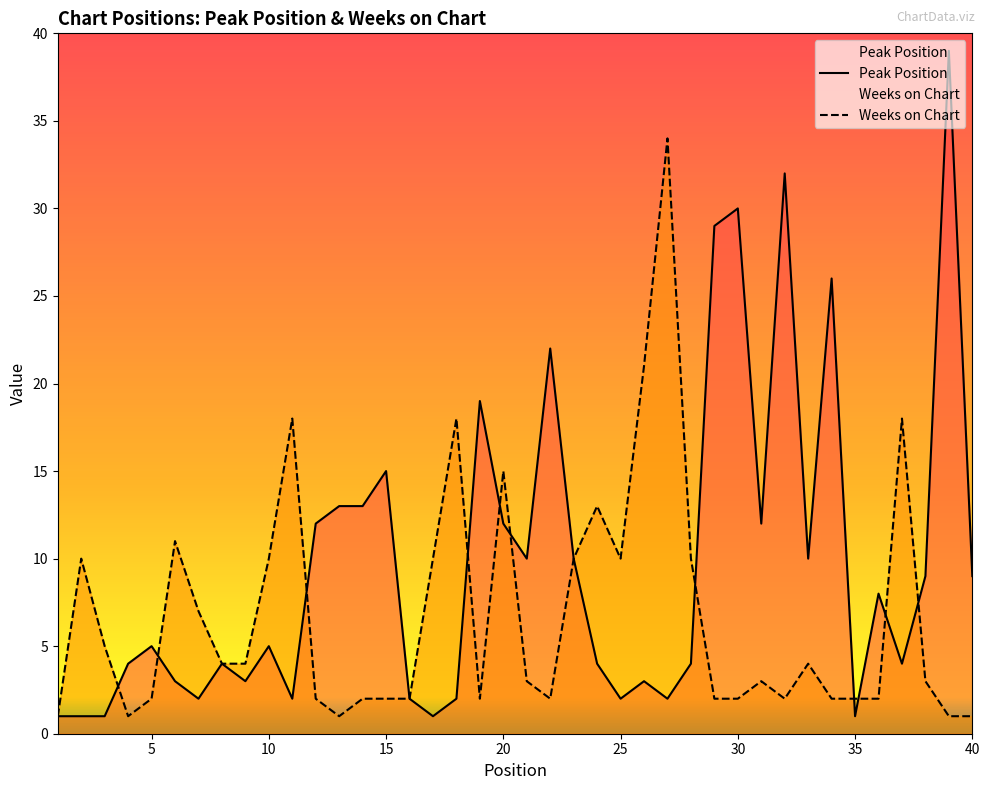

At which label does Weeks on Chart first exceed 3?

2